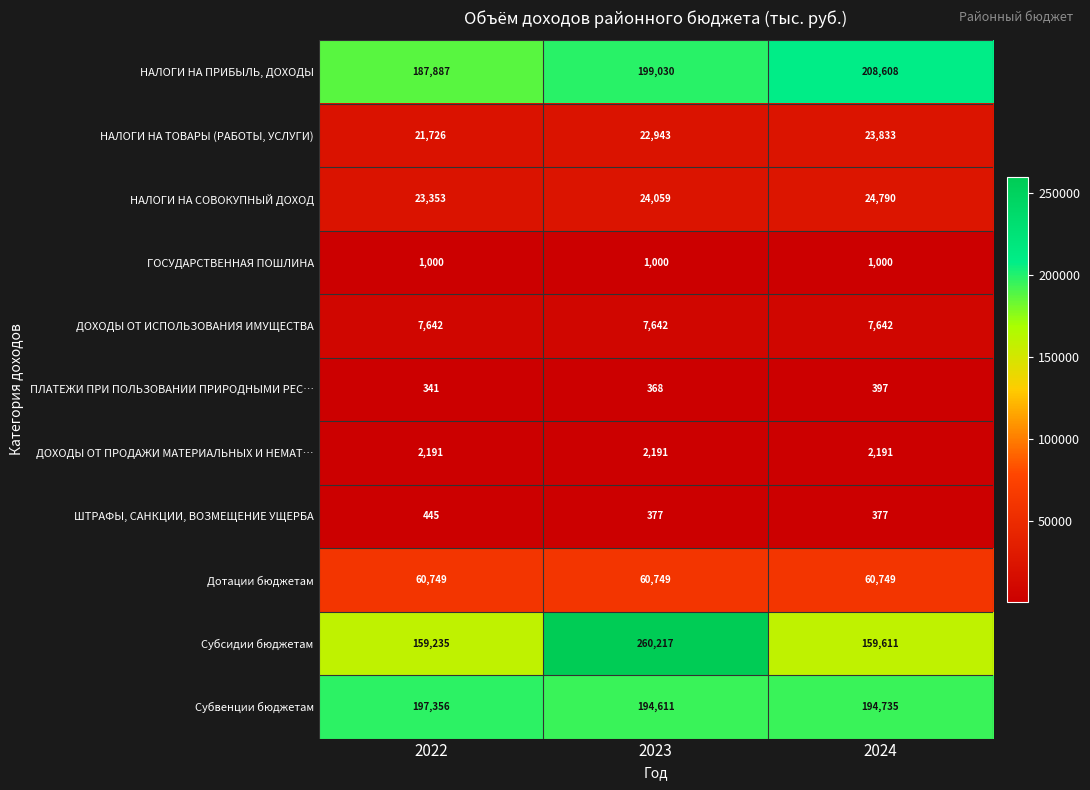

How many categories are shown in the chart?

3